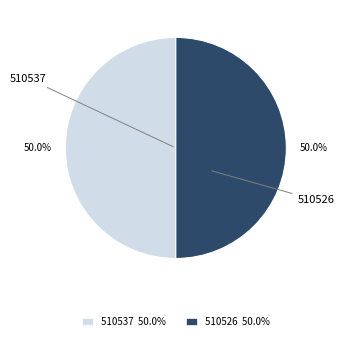

How much of the chart is everything except 510537?

50.0%